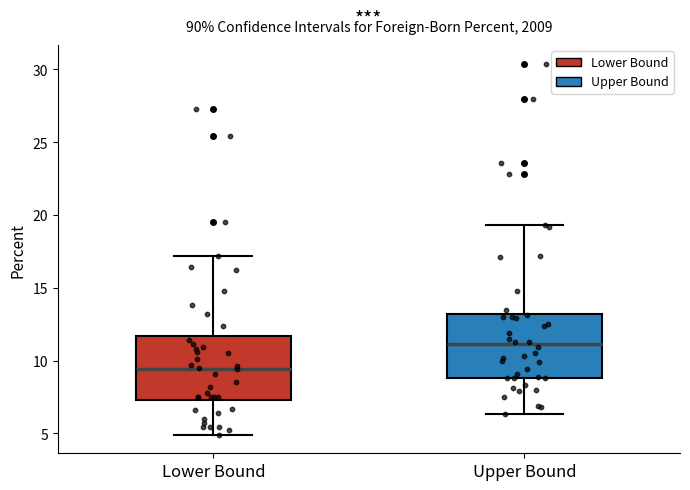

Where is the lower edge of the box for Lower Bound on the y-axis? The values are not printed on the chart, so give them approximately, as read against the axis.

7.5